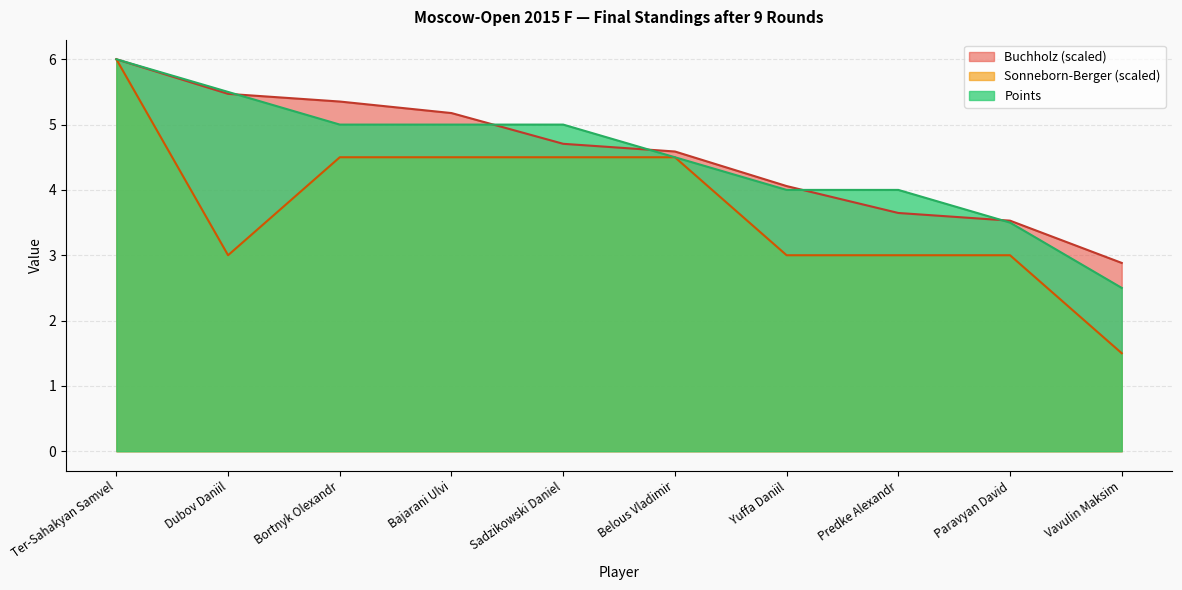

At which label does Points reach its minimum?

Vavulin Maksim